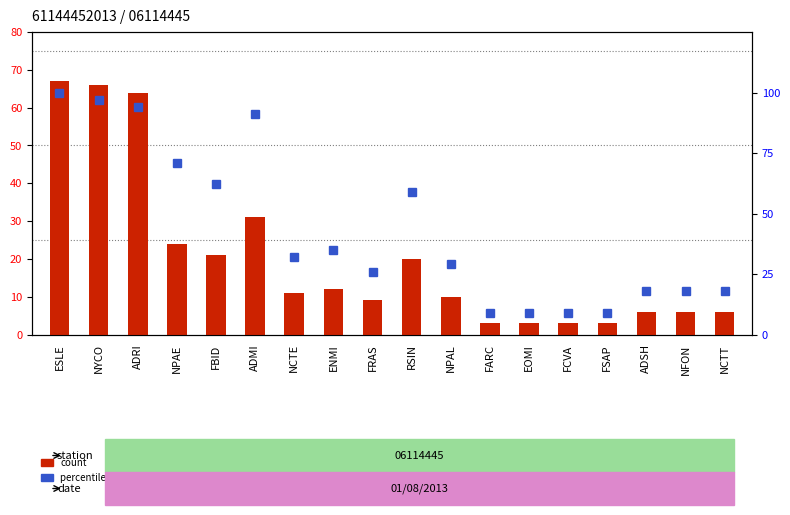

What is the total value across all series at ESLE?

167